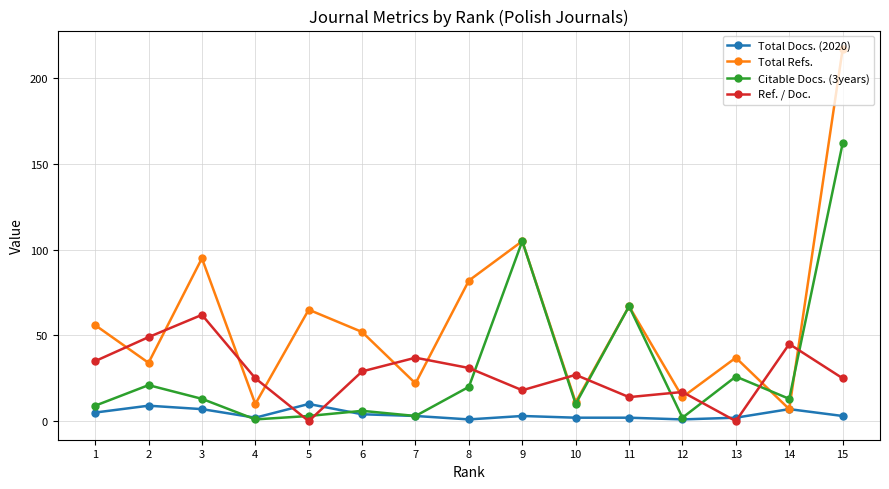

Which series has the widest spread of values?

Total Refs.